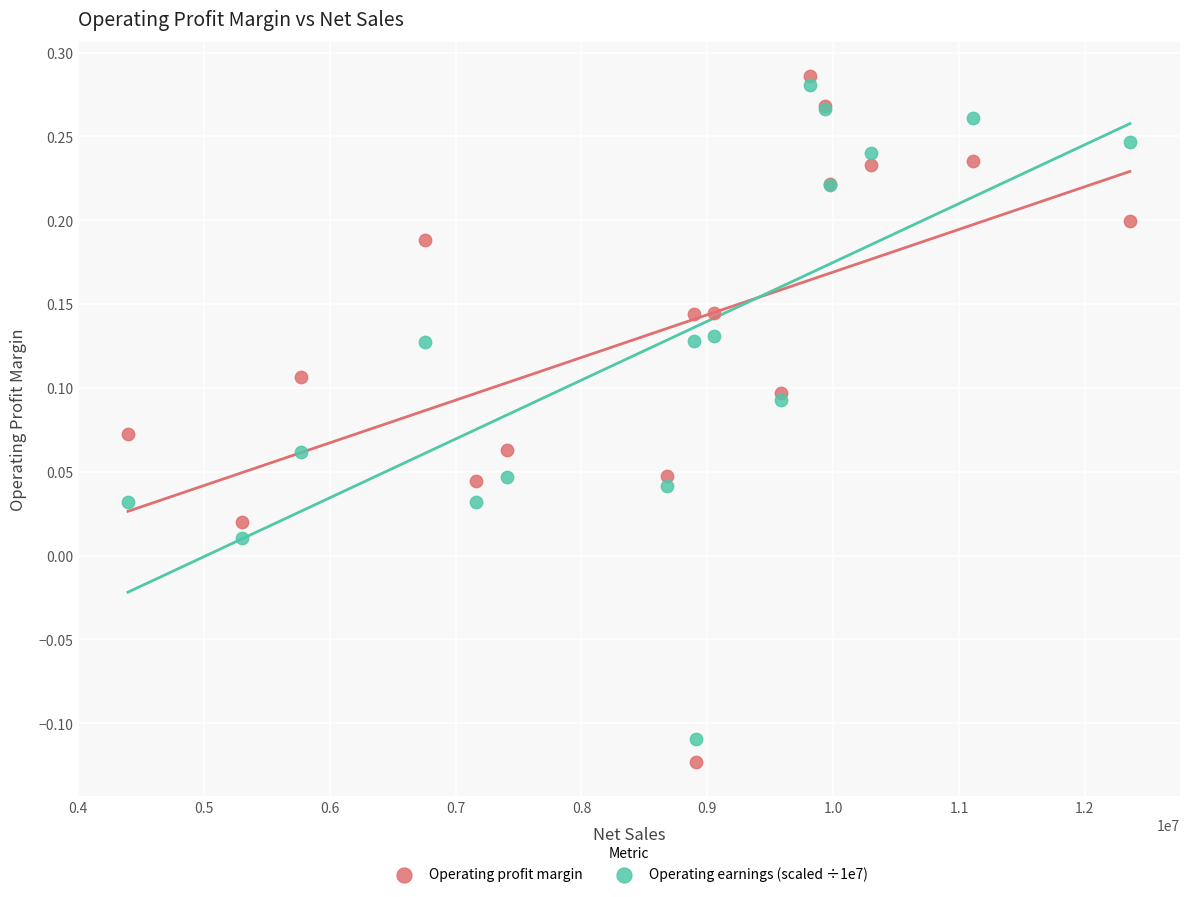

What are all the series names shown in the legend?

Operating profit margin, Operating earnings (scaled ÷1e7)